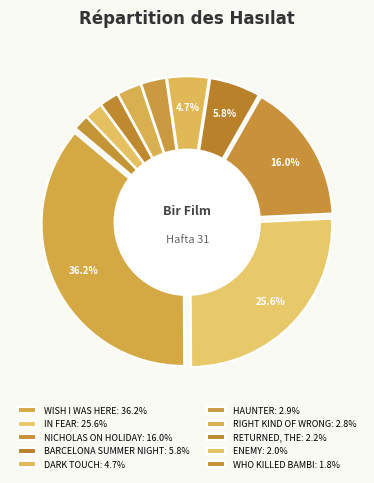

Does BARCELONA SUMMER NIGHT represent more than half of the total?

No